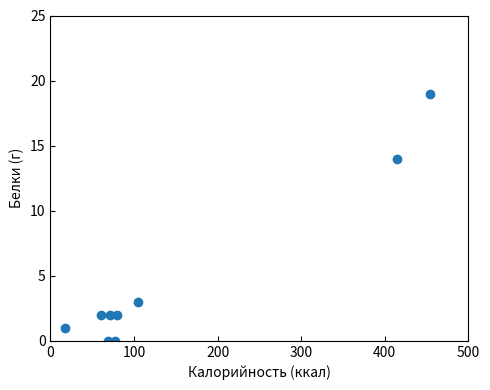

What is the average Y value?

5